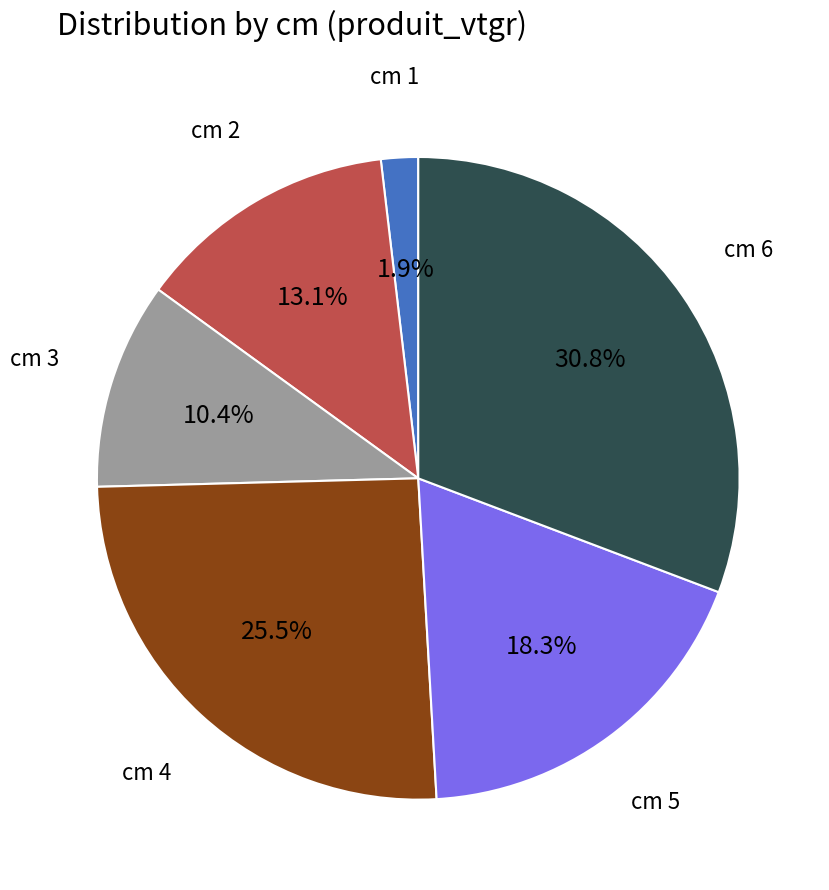

How much of the chart is everything except cm 1?

98.1%